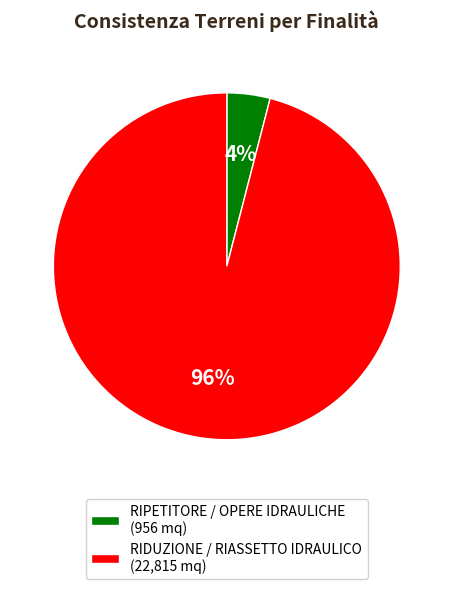

What percentage is the RIDUZIONE / RIASSETTO IDRAULICO (22,815 mq) slice, to the nearest percent?

96%